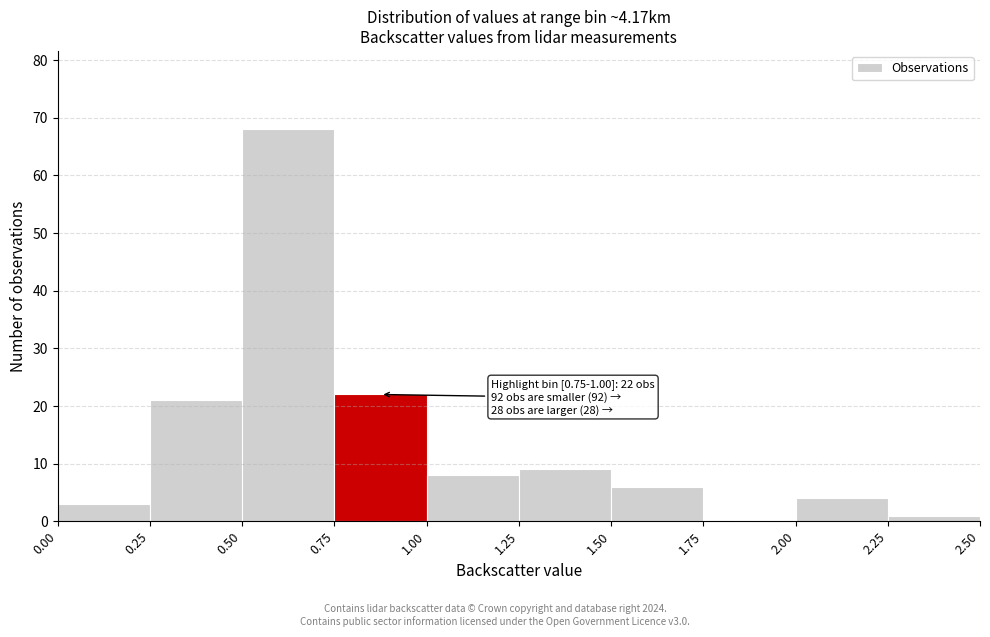

Which range on the x-axis has the tallest bar?

0.50 to 0.75